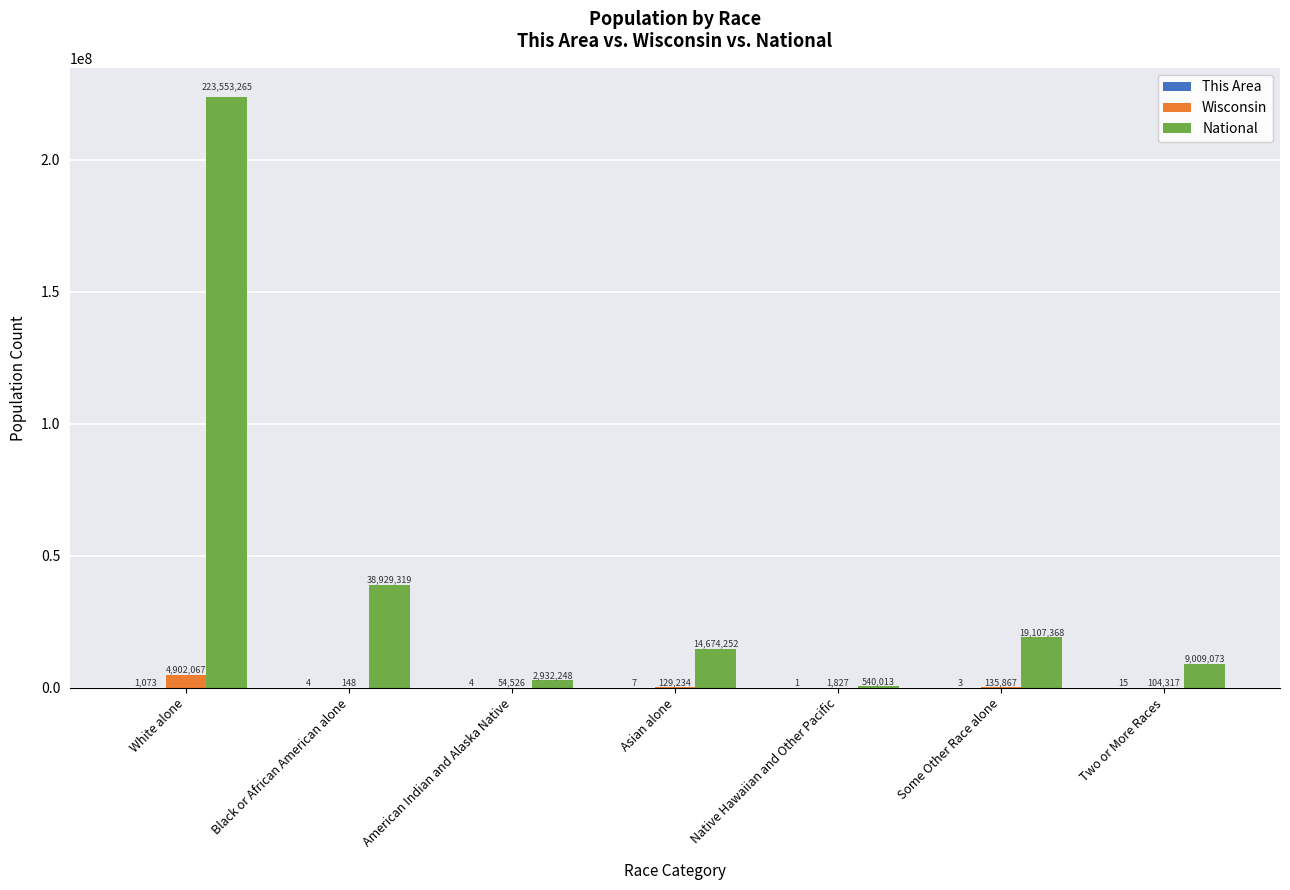

What is the greatest value displayed?

223553265